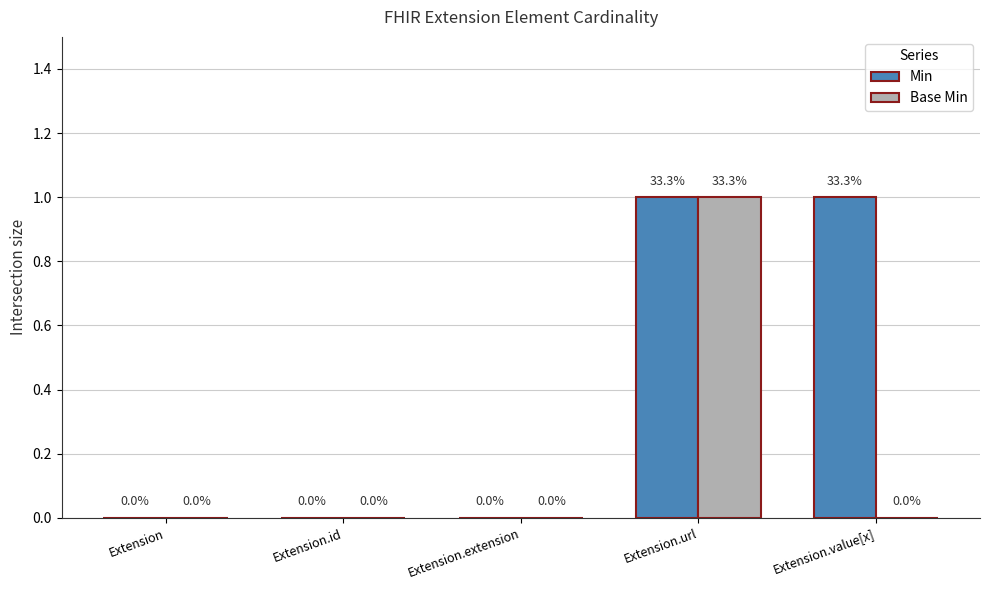

What is the sum of the Min values at Extension.value[x] and Extension.extension?

1